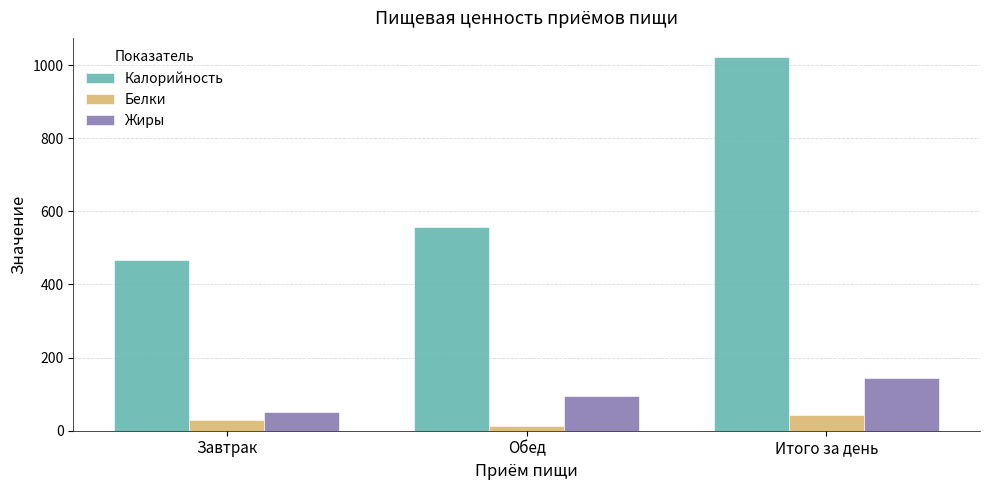

Does the chart contain stacked bars?

No